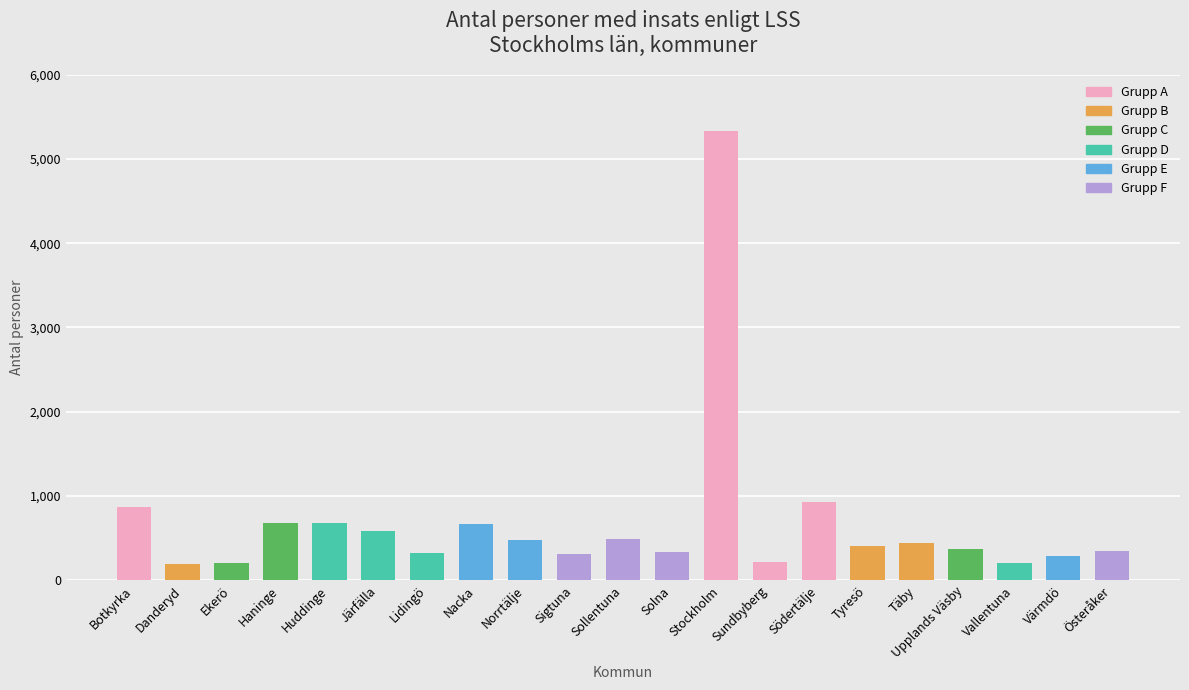

What is the sum of all values?

14357